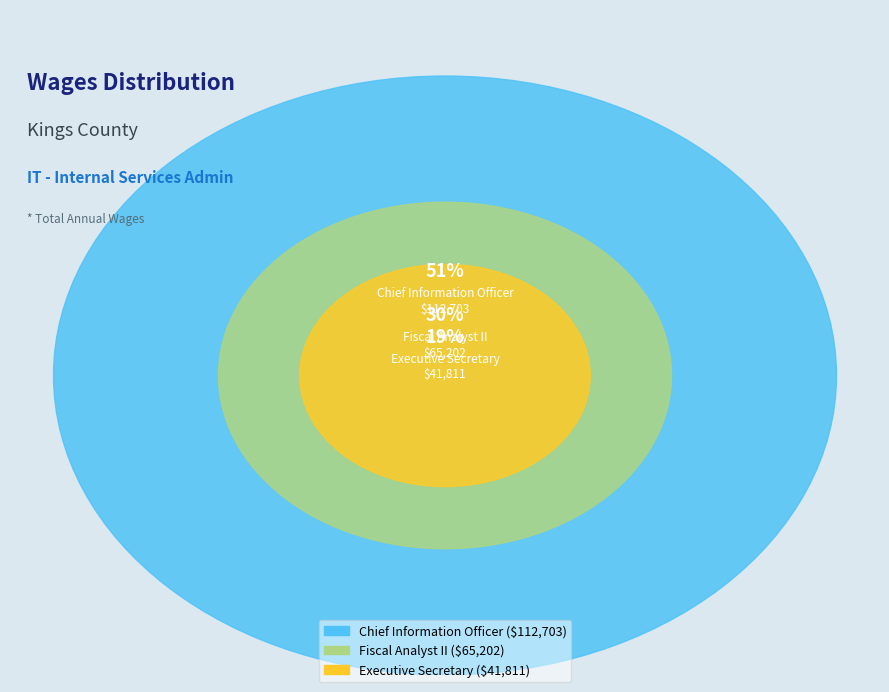

Which category has the smallest portion of the pie?

Executive Secretary